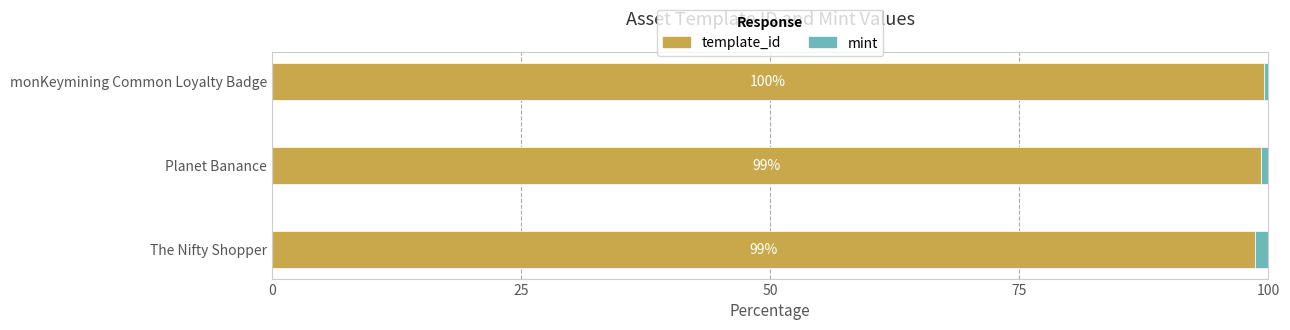

What is the difference between the maximum and second lowest values in the template_id series?

0.3